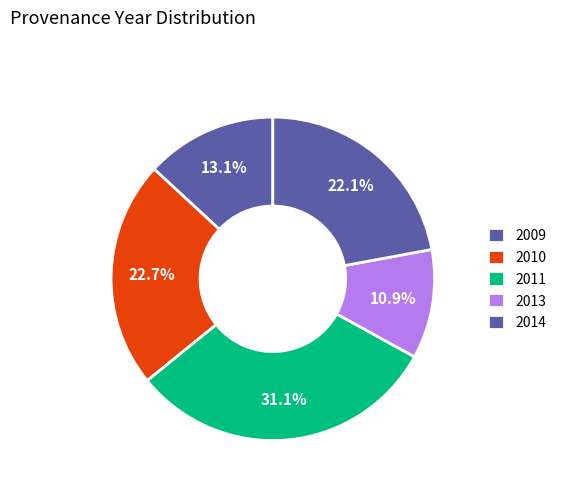

How many segments does this pie chart have?

5